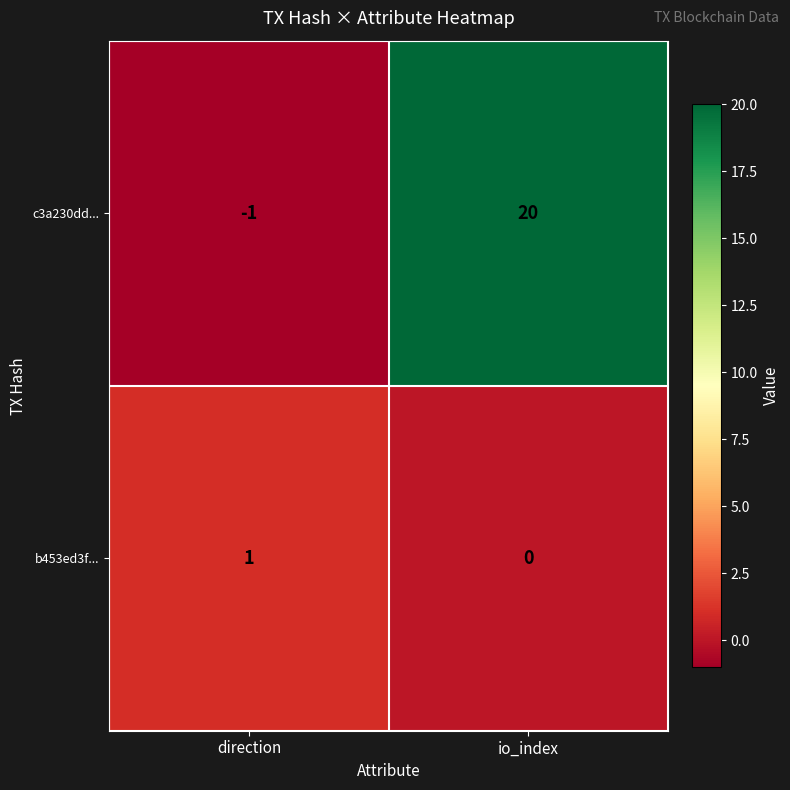

At which category does the chart reach its minimum across all series?

direction